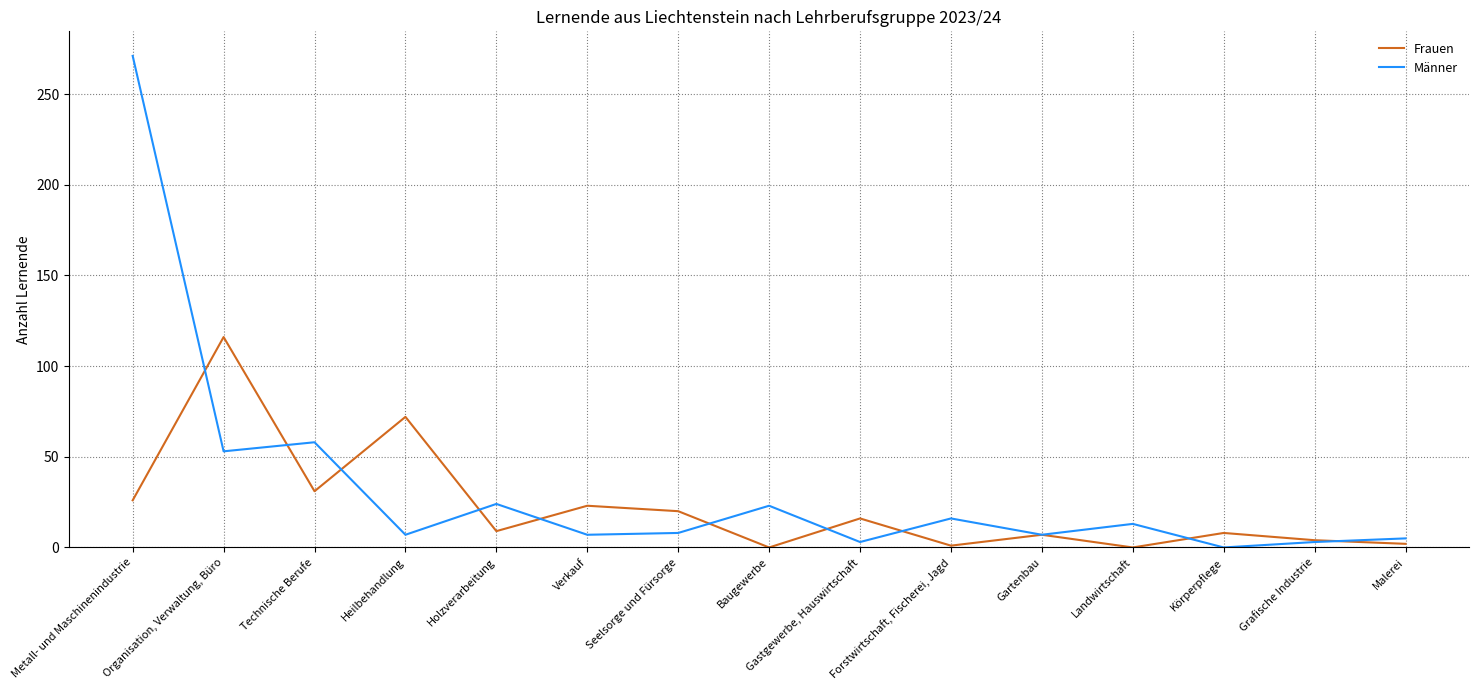

At which label does Männer reach its peak?

Metall- und Maschinenindustrie